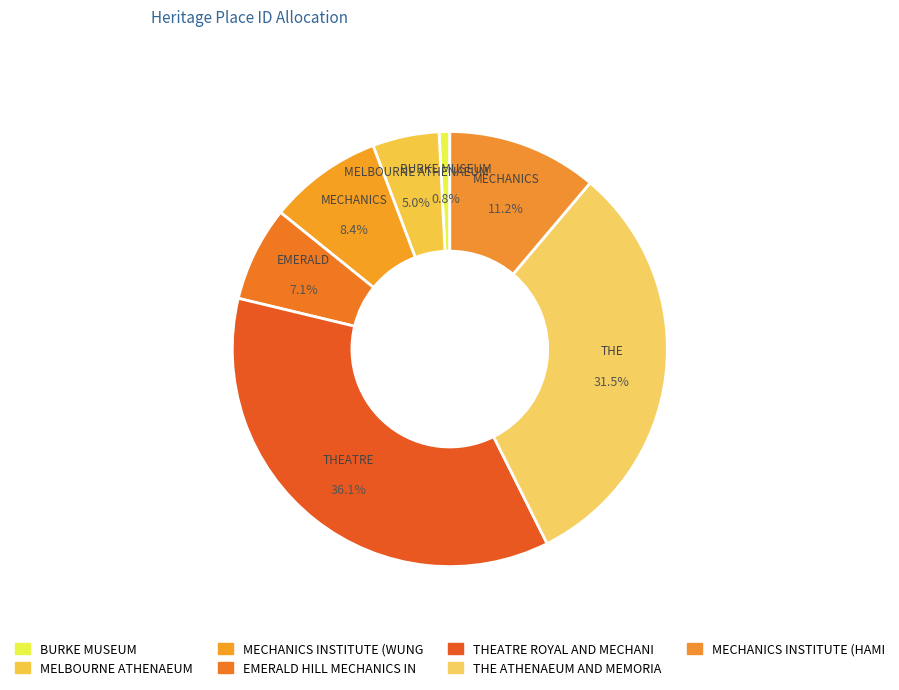

Which slice is the smallest?

BURKE MUSEUM